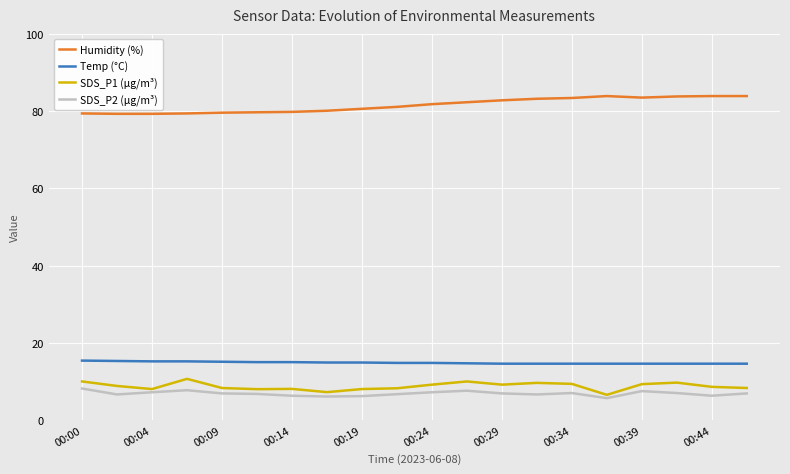

What is the difference between the maximum and minimum values in the SDS_P2 (µg/m³) series?

2.5